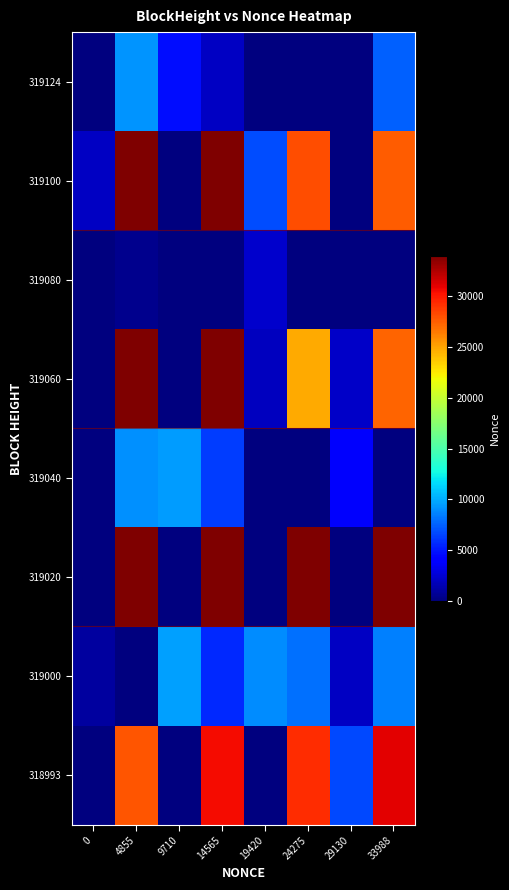

Which series changed the most between 19420 and 29130?

319000